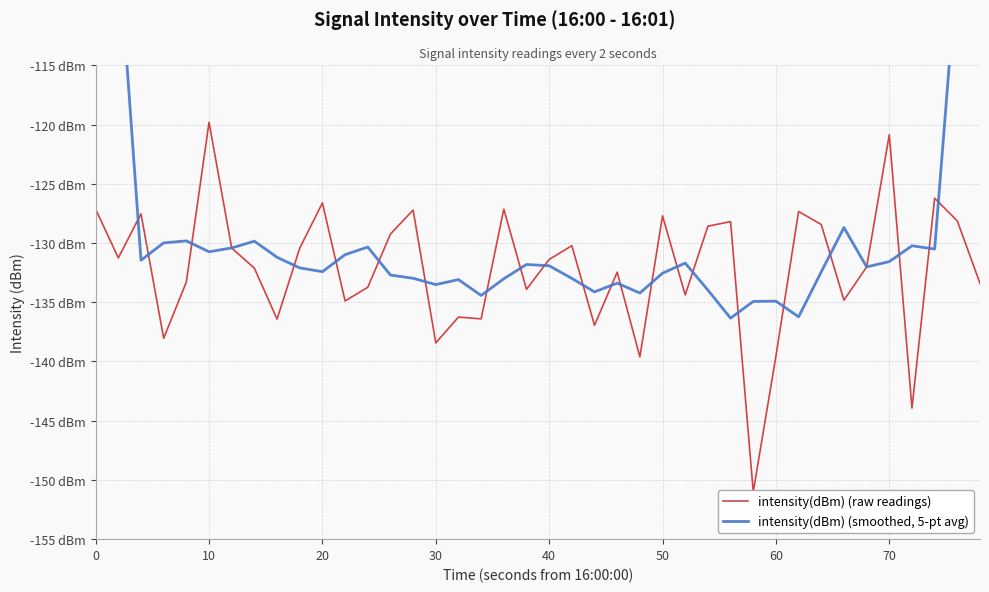

What is the maximum value shown in the chart?

-77.2